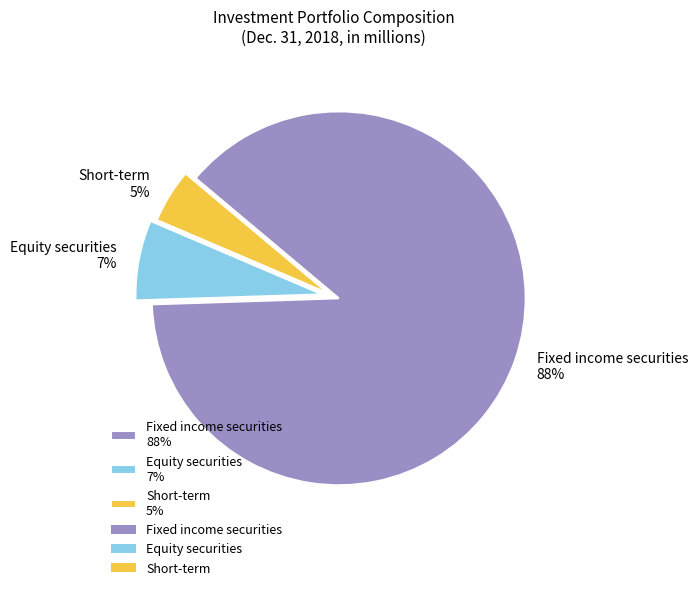

Is it true that Fixed income securities is 98% of the pie?

False